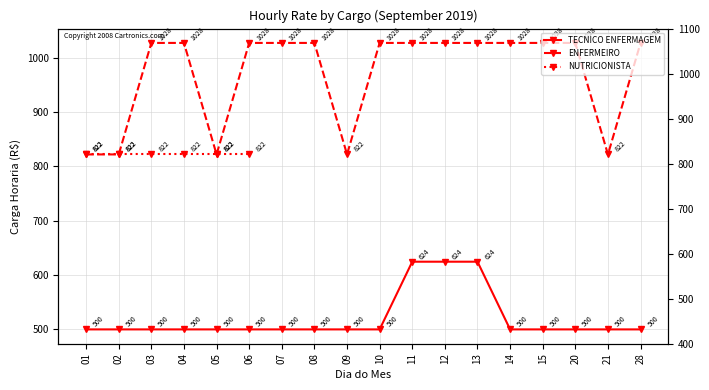

Does the chart have visible grid lines?

Yes